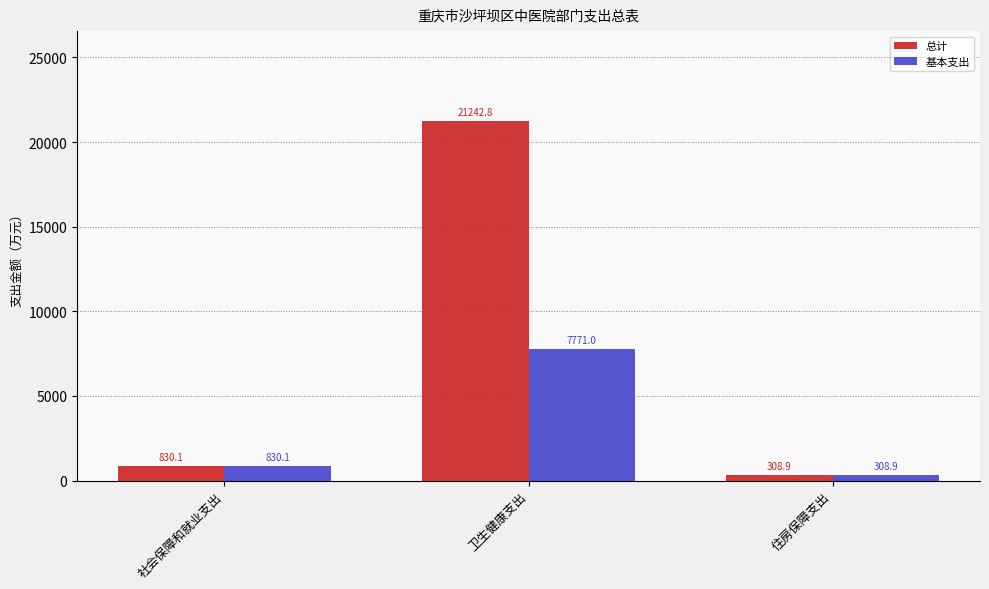

What is the maximum value for 基本支出?

7771.0